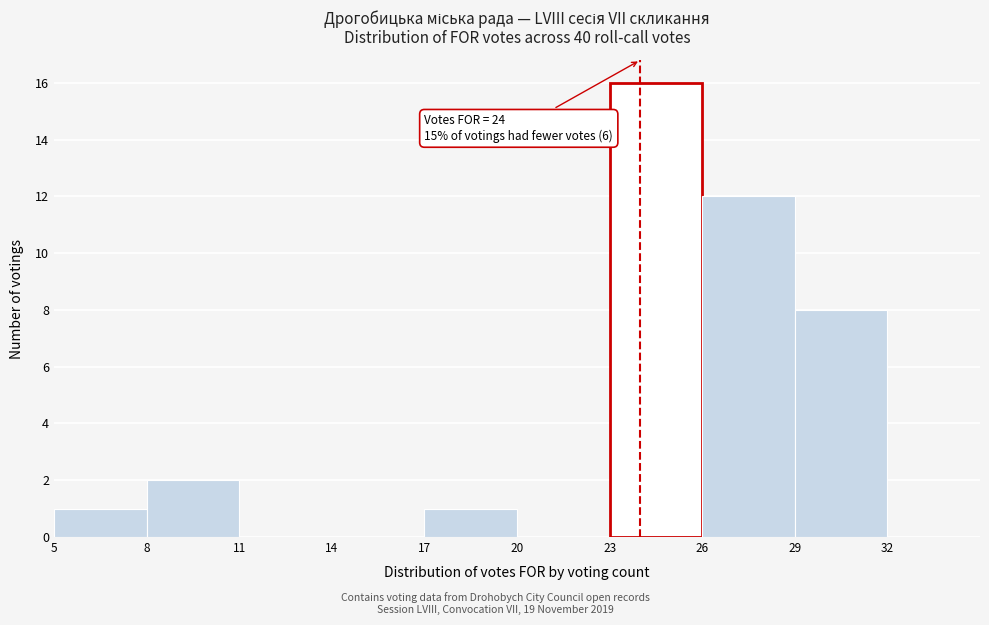

Over which range of the x-axis is the bar tallest?

23 to 26